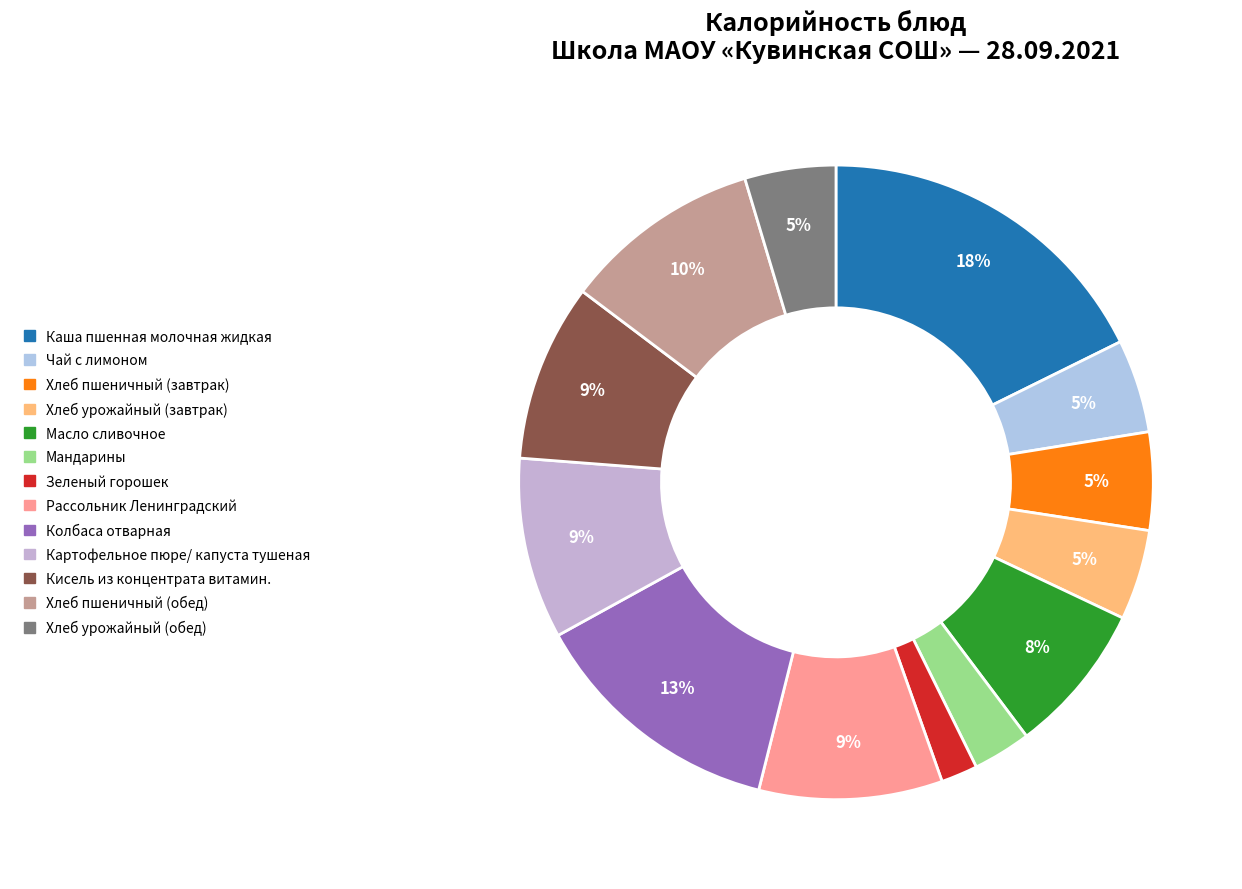

To the nearest percent, what is the combined percentage of Колбаса отварная and Хлеб пшеничный (завтрак)?

18%